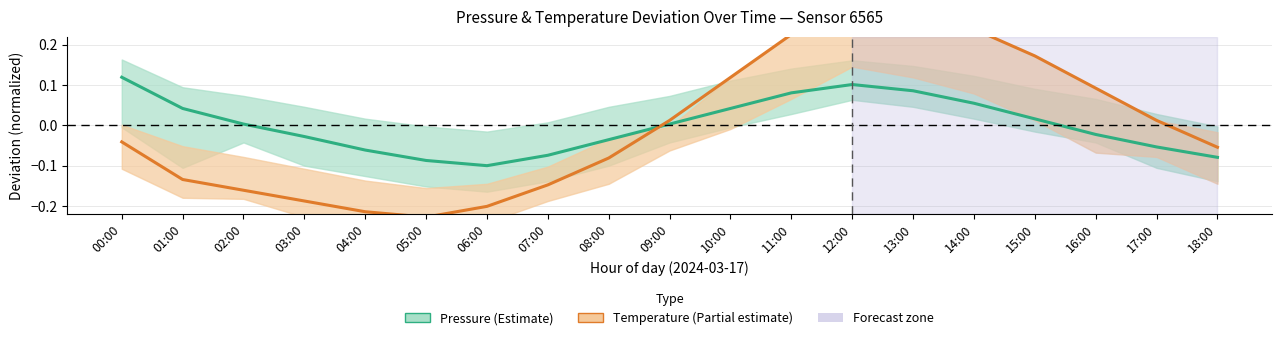

Rank the categories by Temperature value from lowest to highest.

05:00, 04:00, 06:00, 03:00, 02:00, 07:00, 01:00, 08:00, 18:00, 00:00, 09:00, 17:00, 16:00, 10:00, 15:00, 11:00, 14:00, 13:00, 12:00